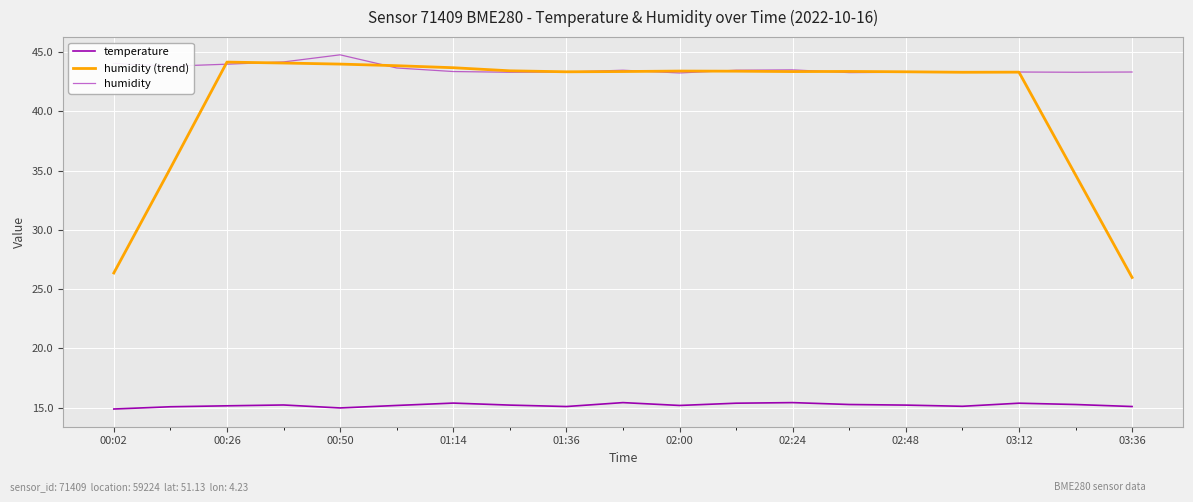

In humidity (trend), how many points are lower than both neighbors (excluding endpoints)?

3